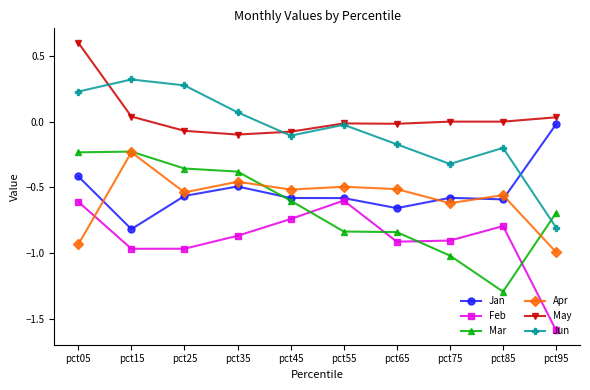

The value of Apr at pct05 is -1.6. True or false?

False